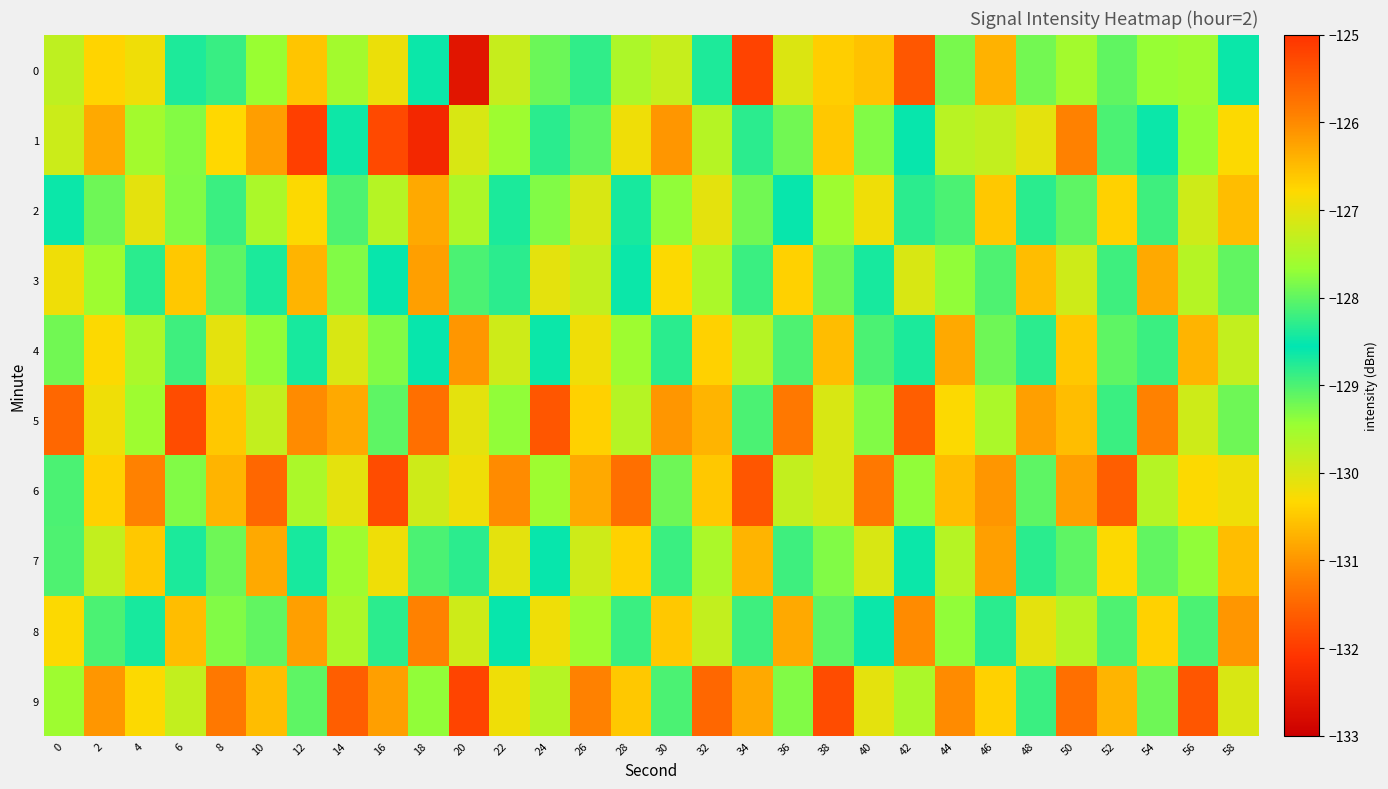

Reading left to right, what are all the values shown in this chart?

0: 0=-129.8	2=-126.7	4=-126.9	6=-128.7	8=-128.2	10=-127.7	12=-130.5	14=-129.5	16=-130.2	18=-128.5	20=-132.6	22=-127.3	24=-129.2	26=-128.3	28=-129.6	30=-129.8	32=-128.7	34=-125.2	36=-130.0	38=-130.4	40=-130.6	42=-131.7	44=-129.3	46=-130.7	48=-129.2	50=-129.5	52=-129.1	54=-127.7	56=-127.6	58=-128.6
1: 0=-129.9	2=-130.8	4=-129.5	6=-129.3	8=-130.3	10=-130.9	12=-132.0	14=-128.5	16=-125.3	18=-132.3	20=-130.0	22=-129.5	24=-128.8	26=-129.1	28=-130.2	30=-131.0	32=-129.7	34=-128.3	36=-127.9	38=-130.5	40=-129.3	42=-128.6	44=-127.4	46=-129.8	48=-130.1	50=-131.2	52=-129.0	54=-128.5	56=-127.7	58=-130.3
2: 0=-128.5	2=-129.2	4=-130.1	6=-127.8	8=-128.9	10=-129.6	12=-130.3	14=-128.1	16=-129.7	18=-130.8	20=-127.5	22=-128.4	24=-129.3	26=-130.0	28=-128.7	30=-129.4	32=-130.1	34=-127.9	36=-128.6	38=-129.5	40=-130.2	42=-128.3	44=-129.0	46=-130.5	48=-128.8	50=-129.1	52=-130.4	54=-128.2	56=-129.9	58=-130.6
3: 0=-130.2	2=-129.5	4=-128.8	6=-130.5	8=-129.1	10=-128.4	12=-130.7	14=-129.3	16=-128.6	18=-130.9	20=-129.0	22=-128.3	24=-130.1	26=-129.8	28=-128.5	30=-130.3	32=-129.6	34=-128.9	36=-130.4	38=-129.2	40=-128.7	42=-130.0	44=-129.4	46=-128.1	48=-130.6	50=-129.9	52=-128.2	54=-130.8	56=-129.7	58=-128.0
4: 0=-127.9	2=-130.3	4=-129.6	6=-128.2	8=-130.1	10=-129.4	12=-128.7	14=-130.0	16=-129.3	18=-128.6	20=-131.0	22=-129.9	24=-128.5	26=-130.2	28=-129.5	30=-128.8	32=-130.4	34=-129.7	36=-128.1	38=-130.6	40=-129.0	42=-128.4	44=-130.8	46=-129.2	48=-128.3	50=-130.5	52=-129.1	54=-128.9	56=-130.7	58=-129.8
5: 0=-131.5	2=-130.2	4=-129.5	6=-131.8	8=-130.5	10=-129.8	12=-131.1	14=-130.8	16=-129.1	18=-131.4	20=-130.1	22=-129.4	24=-131.7	26=-130.4	28=-129.7	30=-131.0	32=-130.7	34=-129.0	36=-131.3	38=-130.0	40=-129.3	42=-131.6	44=-130.3	46=-129.6	48=-130.9	50=-130.6	52=-128.9	54=-131.2	56=-129.9	58=-129.2
6: 0=-129.0	2=-130.4	4=-131.2	6=-129.3	8=-130.7	10=-131.5	12=-129.6	14=-130.1	16=-131.8	18=-129.9	20=-130.2	22=-131.1	24=-129.5	26=-130.8	28=-131.4	30=-129.2	32=-130.5	34=-131.7	36=-129.8	38=-130.0	40=-131.3	42=-129.4	44=-130.6	46=-131.0	48=-129.1	50=-130.9	52=-131.6	54=-129.7	56=-130.3	58=-130.2
7: 0=-128.1	2=-129.8	4=-130.5	6=-128.4	8=-129.2	10=-130.8	12=-128.7	14=-129.5	16=-130.2	18=-129.0	20=-128.3	22=-130.1	24=-128.6	26=-129.9	28=-130.4	30=-128.9	32=-129.6	34=-130.7	36=-128.2	38=-129.3	40=-130.0	42=-128.5	44=-129.7	46=-130.9	48=-128.8	50=-129.1	52=-130.3	54=-128.0	56=-129.4	58=-130.6
8: 0=-130.3	2=-129.0	4=-128.7	6=-130.6	8=-129.3	10=-128.0	12=-130.9	14=-129.6	16=-128.3	18=-131.2	20=-129.9	22=-128.6	24=-130.2	26=-129.5	28=-128.9	30=-130.5	32=-129.8	34=-128.2	36=-130.8	38=-129.1	40=-128.5	42=-131.1	44=-129.4	46=-128.8	48=-130.1	50=-129.7	52=-128.1	54=-130.4	56=-129.0	58=-131.0
9: 0=-129.5	2=-131.0	4=-130.3	6=-129.8	8=-131.3	10=-130.6	12=-129.1	14=-131.6	16=-130.9	18=-129.4	20=-131.9	22=-130.2	24=-129.7	26=-131.2	28=-130.5	30=-129.0	32=-131.5	34=-130.8	36=-129.3	38=-131.8	40=-130.1	42=-129.6	44=-131.1	46=-130.4	48=-128.9	50=-131.4	52=-130.7	54=-129.2	56=-131.7	58=-130.0